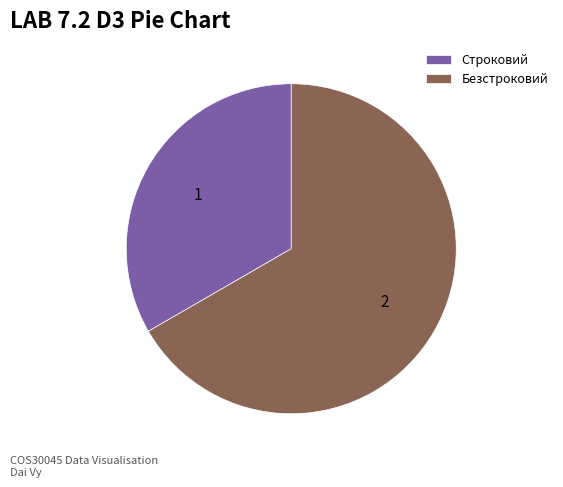

Is there a majority slice in this chart?

Yes